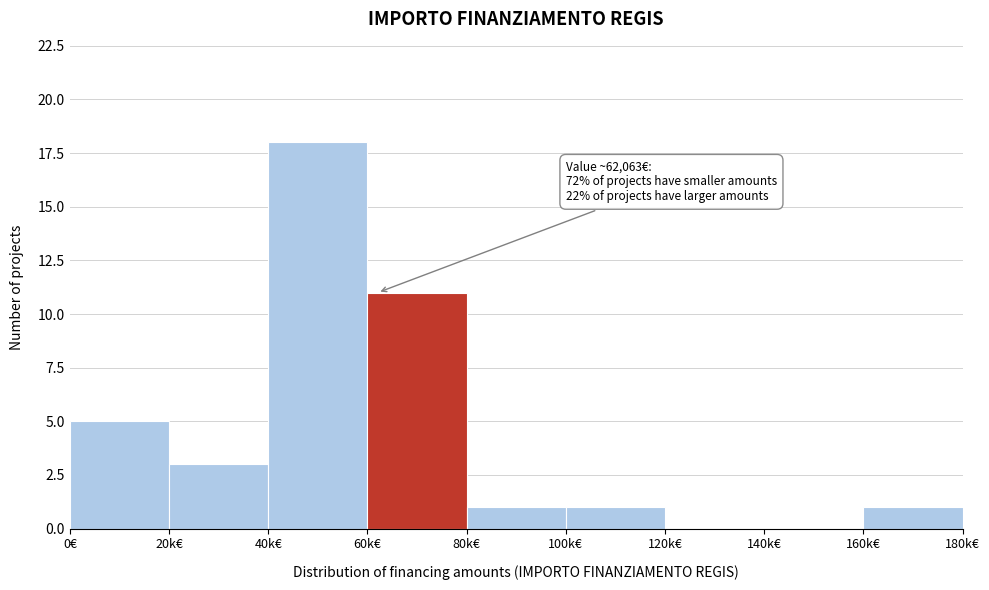

Reading right to left, extract all data points from this chart.

160k€=1	140k€=0	120k€=0	100k€=1	80k€=1	60k€=11	40k€=18	20k€=3	0€=5